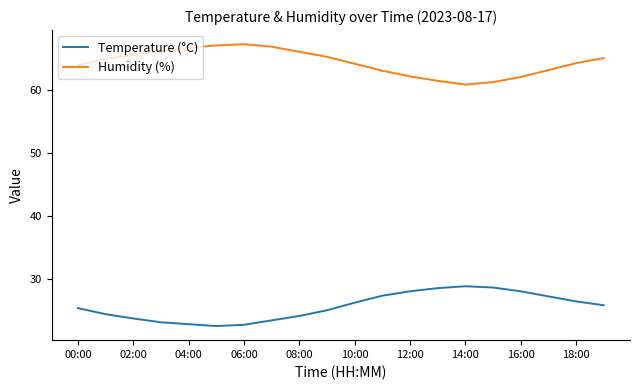

What is the difference between the second highest and second lowest values in the Temperature (°C) series?

5.9